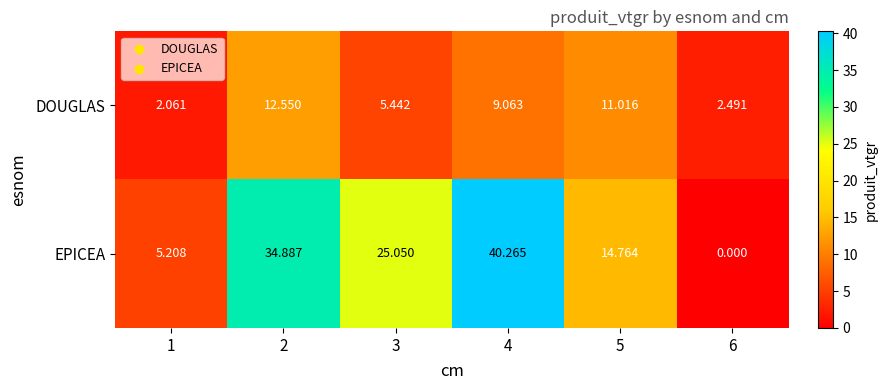

Which series has the largest total across all categories?

EPICEA